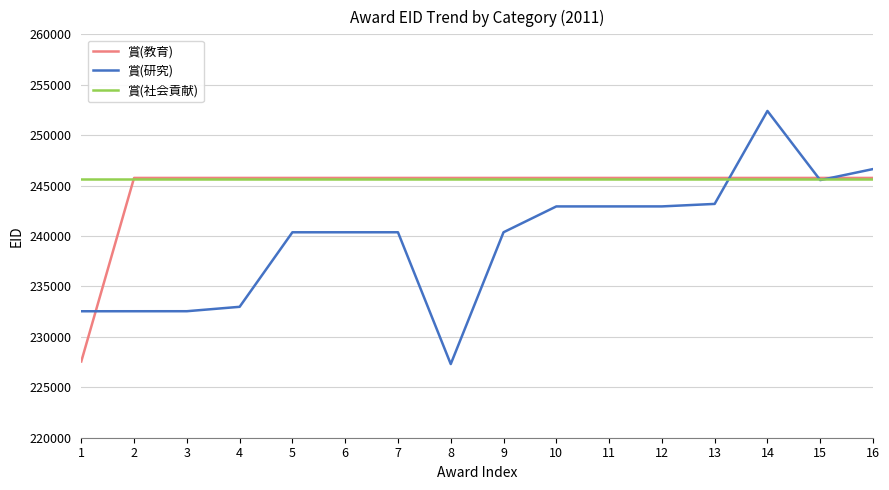

What is the sum of all 賞(社会貢献) values?

3930128